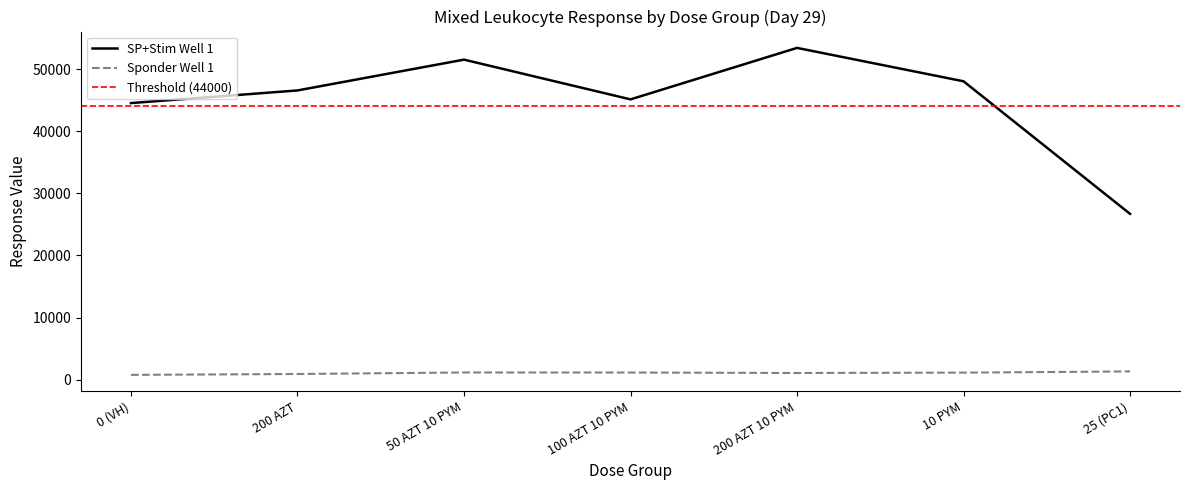

Is it true that Sponder Well 1 Mean equals 1083 at 200 AZT 10 PYM?

True